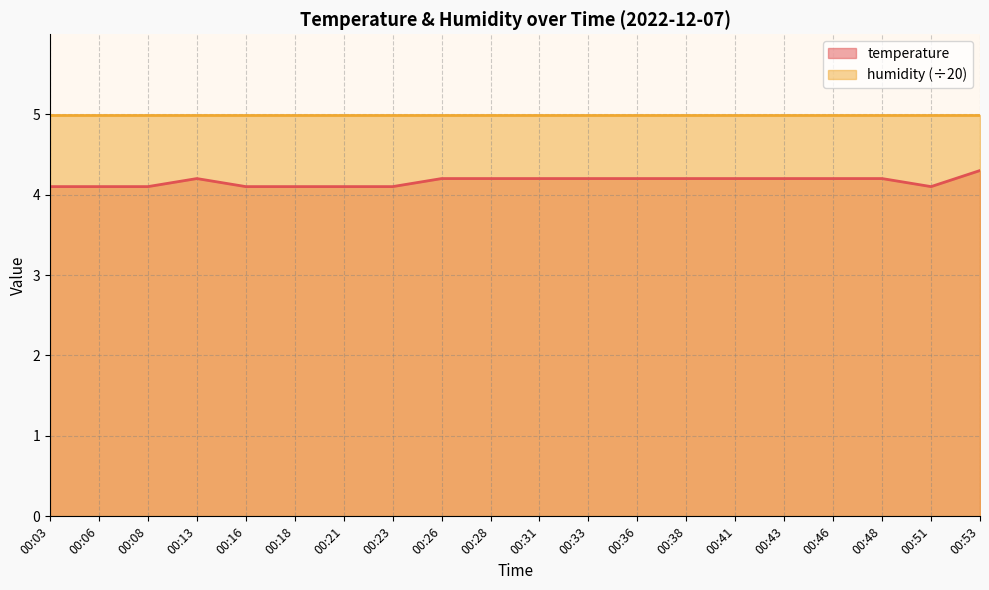

Count the values in the range 4 to 5.

20